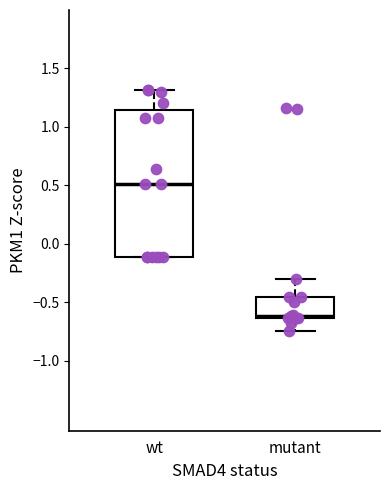

Which box is the tallest, from its lower edge to its upper edge?

wt